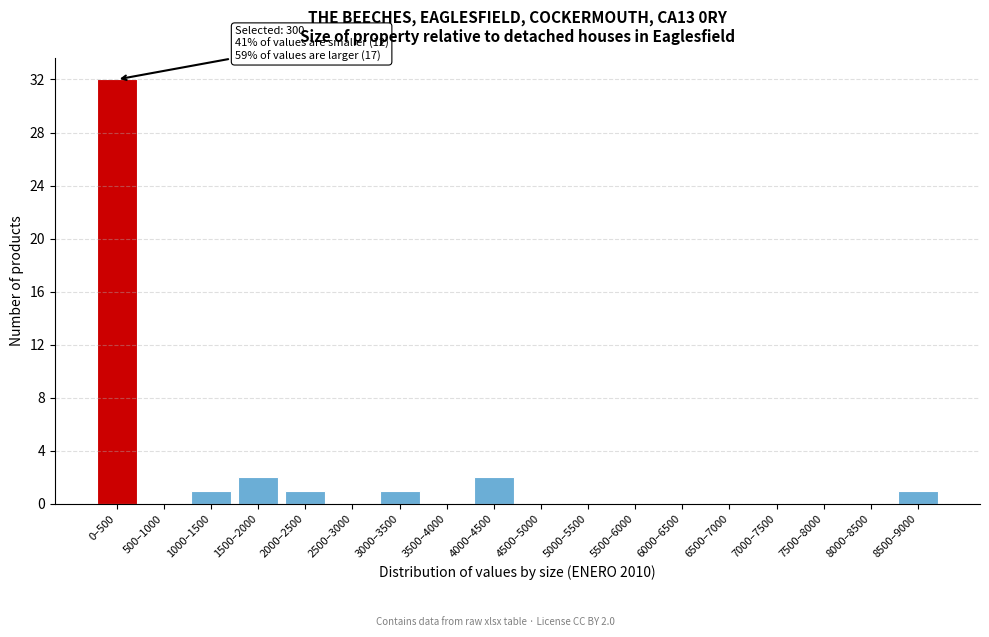

Reading left to right, transcribe all the data shown in this chart.

0–500=32	500–1000=0	1000–1500=1	1500–2000=2	2000–2500=1	2500–3000=0	3000–3500=1	3500–4000=0	4000–4500=2	4500–5000=0	5000–5500=0	5500–6000=0	6000–6500=0	6500–7000=0	7000–7500=0	7500–8000=0	8000–8500=0	8500–9000=1